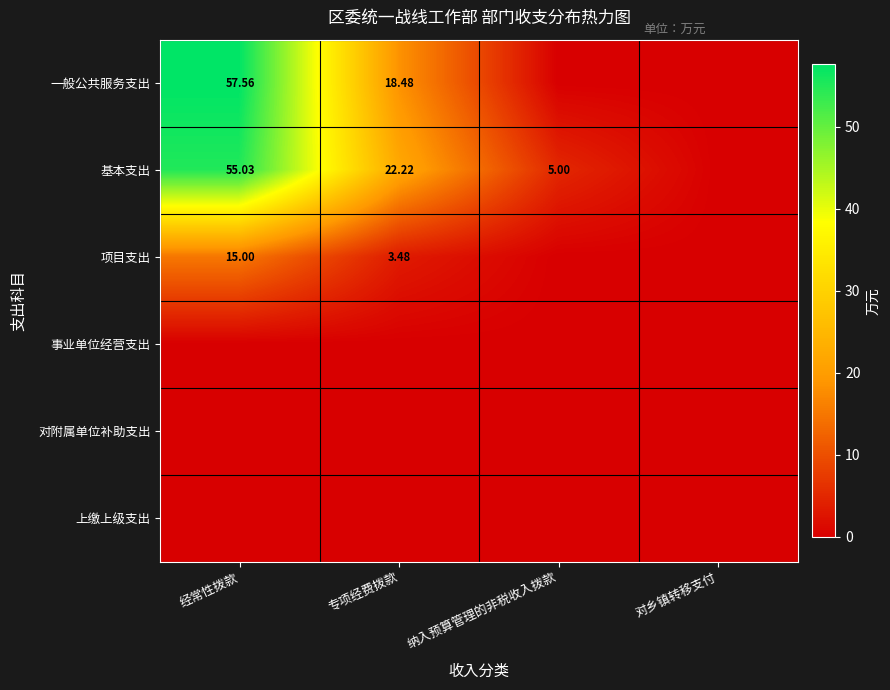

What is the average value of the 一般公共服务支出 series?

19.0